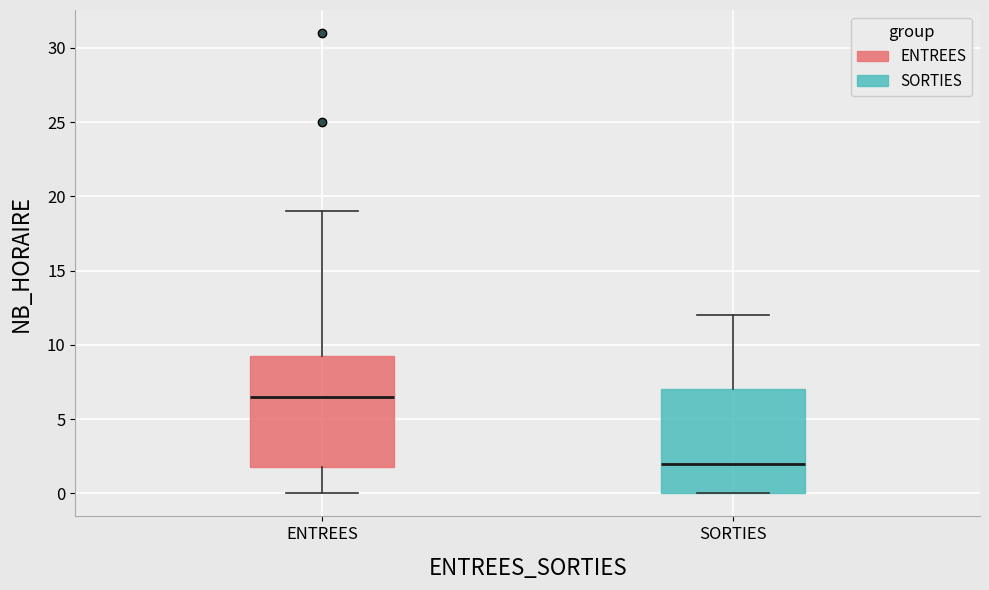

Reading left to right, transcribe this box plot: for each box, give where its median line is, the range the box spans, and where its two whiskers end, as read against the y-axis. The values are not printed on the chart, so give them approximately, as read against the axis.

ENTREES: median 6.5, box 2.0 to 9.5, whiskers 0.0 to 19.0
SORTIES: median 2.0, box 0.0 to 7.0, whiskers 0.0 to 12.0